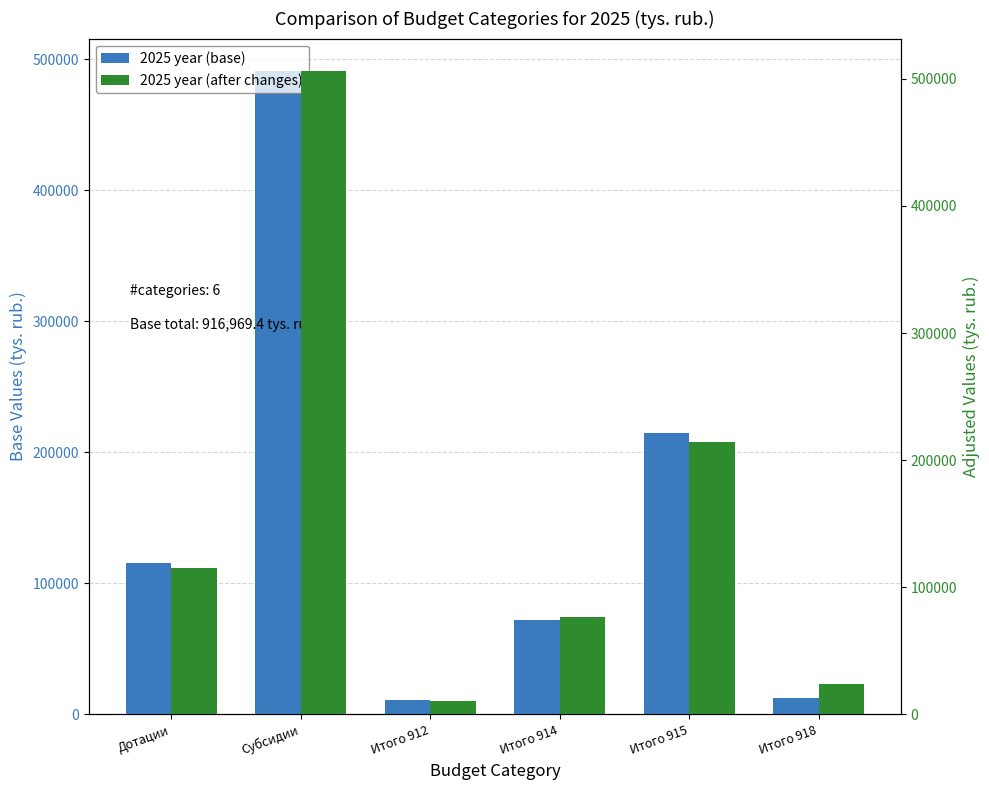

What are all the series names shown in the legend?

2025 year (base), 2025 year (after changes)